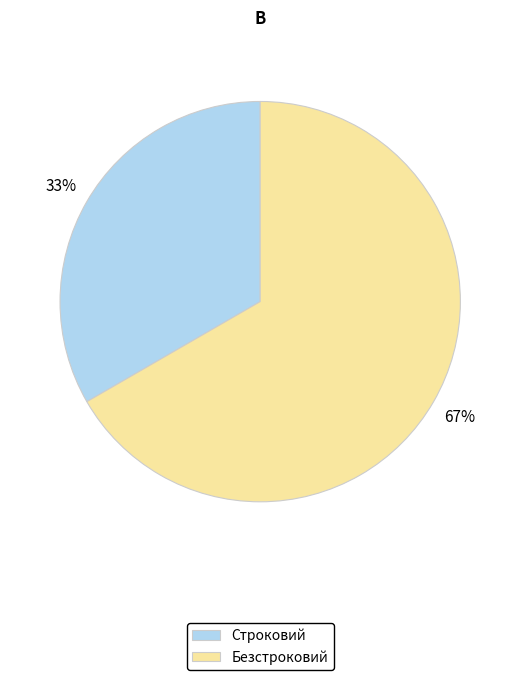

To the nearest percent, what is the average slice percentage?

50%